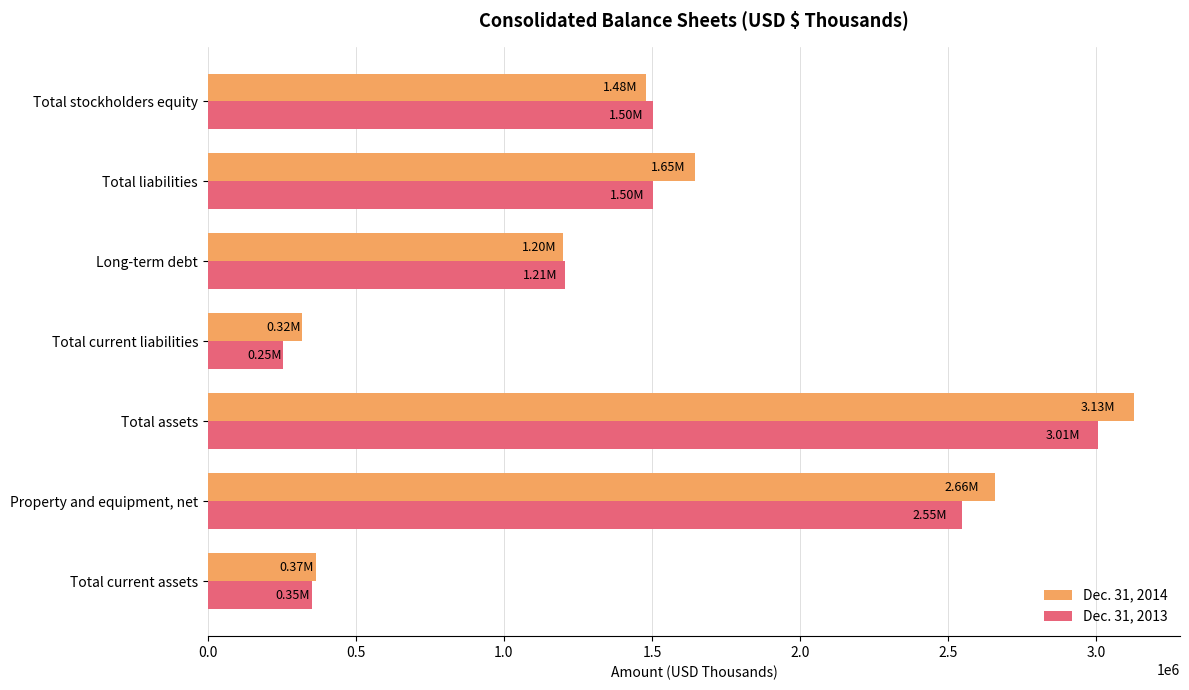

Rank the categories by Dec. 31, 2013 value from lowest to highest.

Total current liabilities, Total current assets, Long-term debt, Total stockholders equity, Total liabilities, Property and equipment, net, Total assets